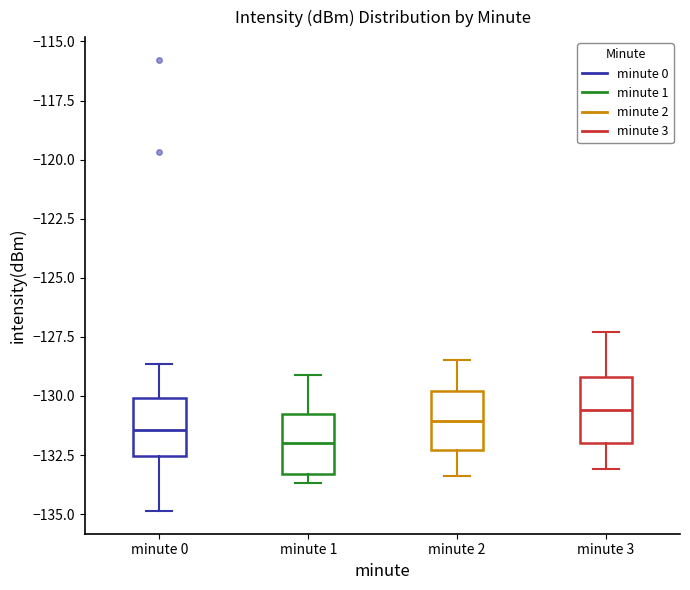

Reading left to right, read every box against the y-axis: the position of its median line, the range the box covers, and the ends of its whiskers. The values are not printed on the chart, so give them approximately, as read against the axis.

minute 0: median -131.5, box -132.5 to -130.0, whiskers -135.0 to -128.5
minute 1: median -132.0, box -133.5 to -130.5, whiskers -133.5 (just below the box's lower edge) to -129.0
minute 2: median -131.0, box -132.5 to -130.0, whiskers -133.5 to -128.5
minute 3: median -130.5, box -132.0 to -129.0, whiskers -133.0 to -127.5